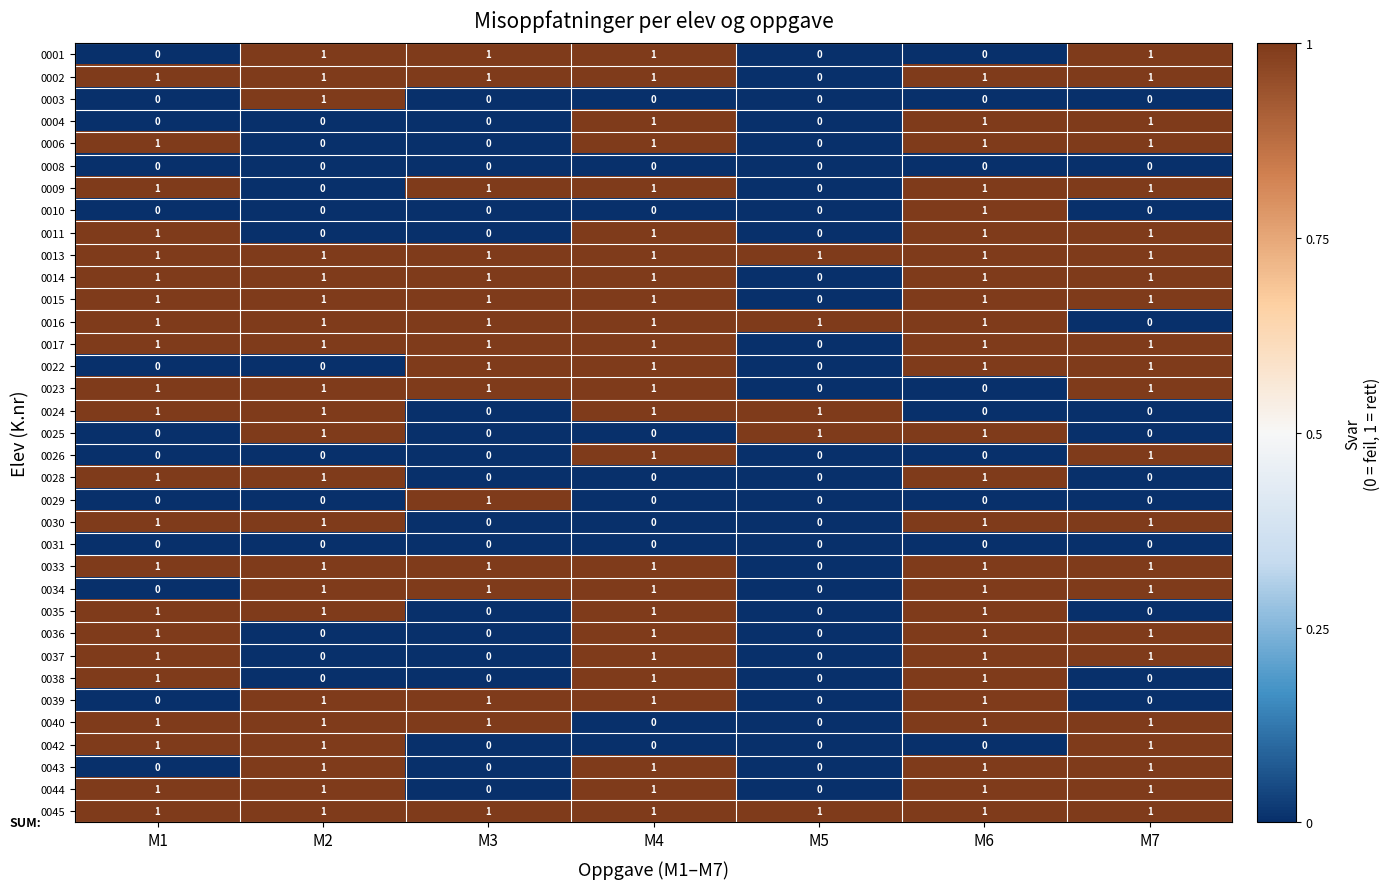

How many 0003 values are between 0 and 1?

7